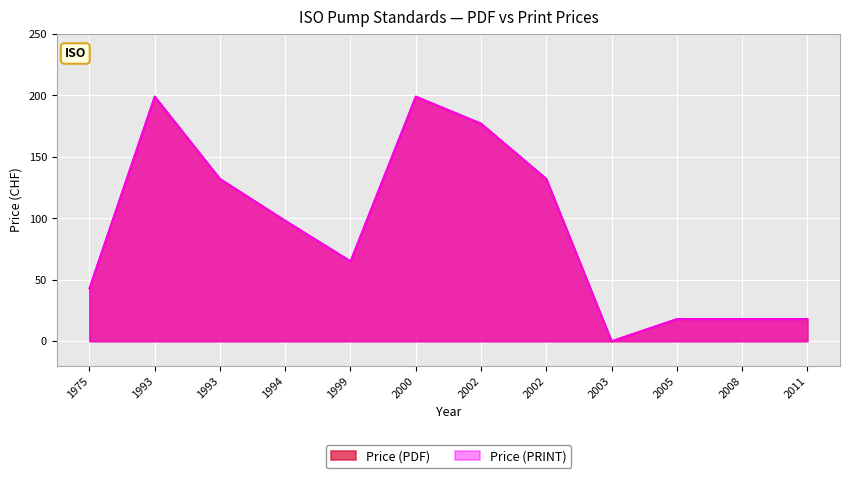

Reading left to right, what are all the values shown in this chart?

Price (PDF): 1975=43	1993=199	1993=132	1994=98	1999=65	2000=199	2002=177	2002=132	2003=0	2005=18	2008=18	2011=18
Price (PRINT): 1975=43	1993=199	1993=132	1994=98	1999=65	2000=199	2002=177	2002=132	2003=0	2005=18	2008=18	2011=18